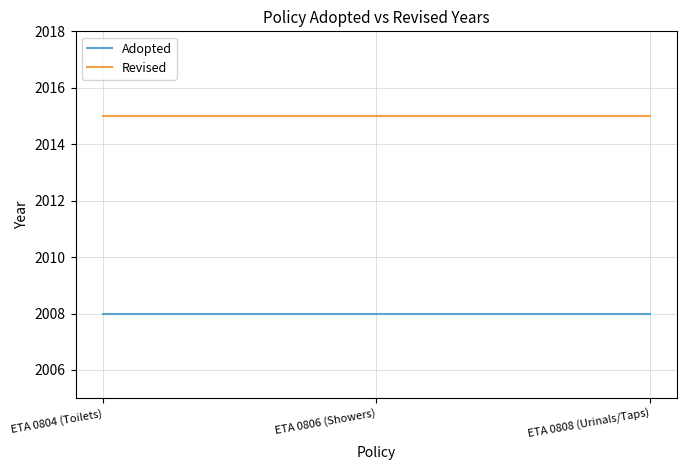

What are all the series names shown in the legend?

Adopted, Revised